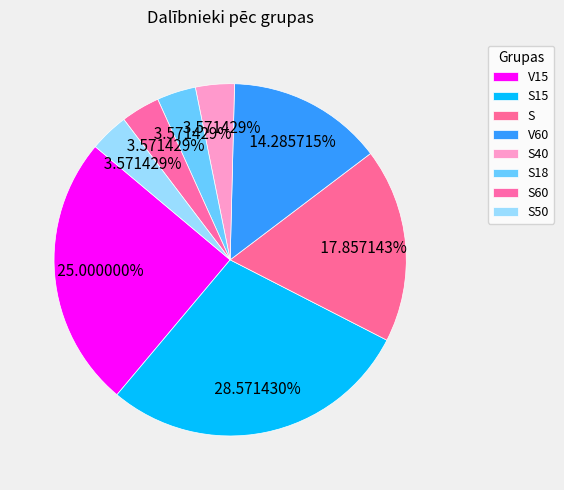

What is the change in value from V15 to S?

-2